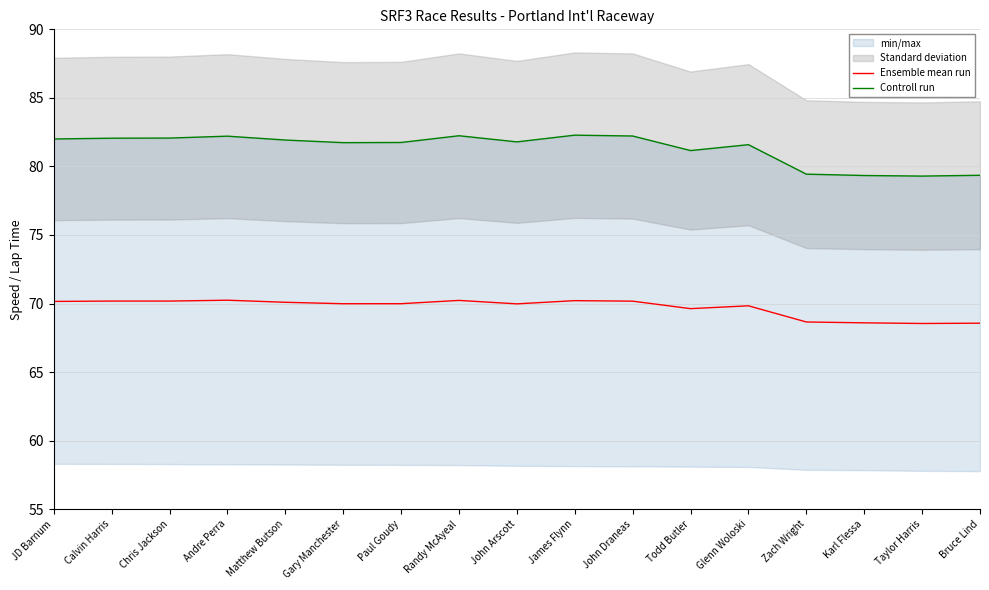

Which series has the largest range (max minus min)?

Controll run